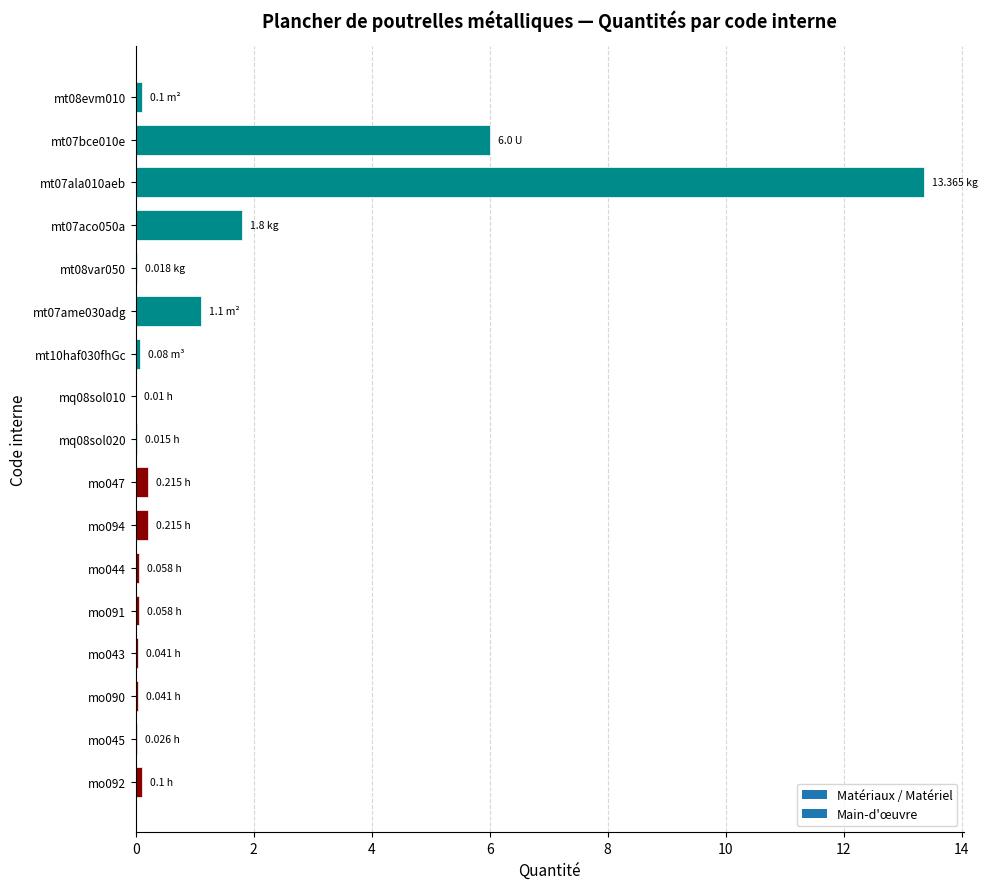

What is the sum of all values?

23.2